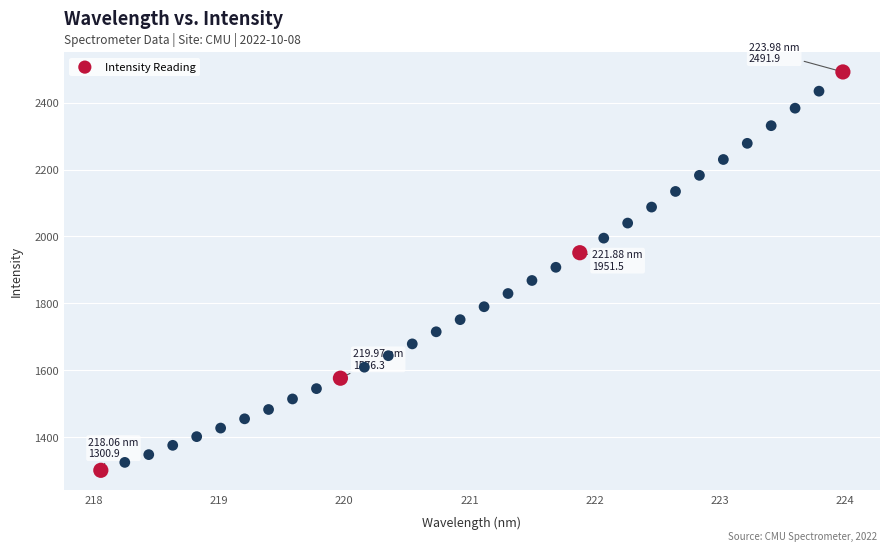

What is the range of Y values (max minus min)?

1191.0